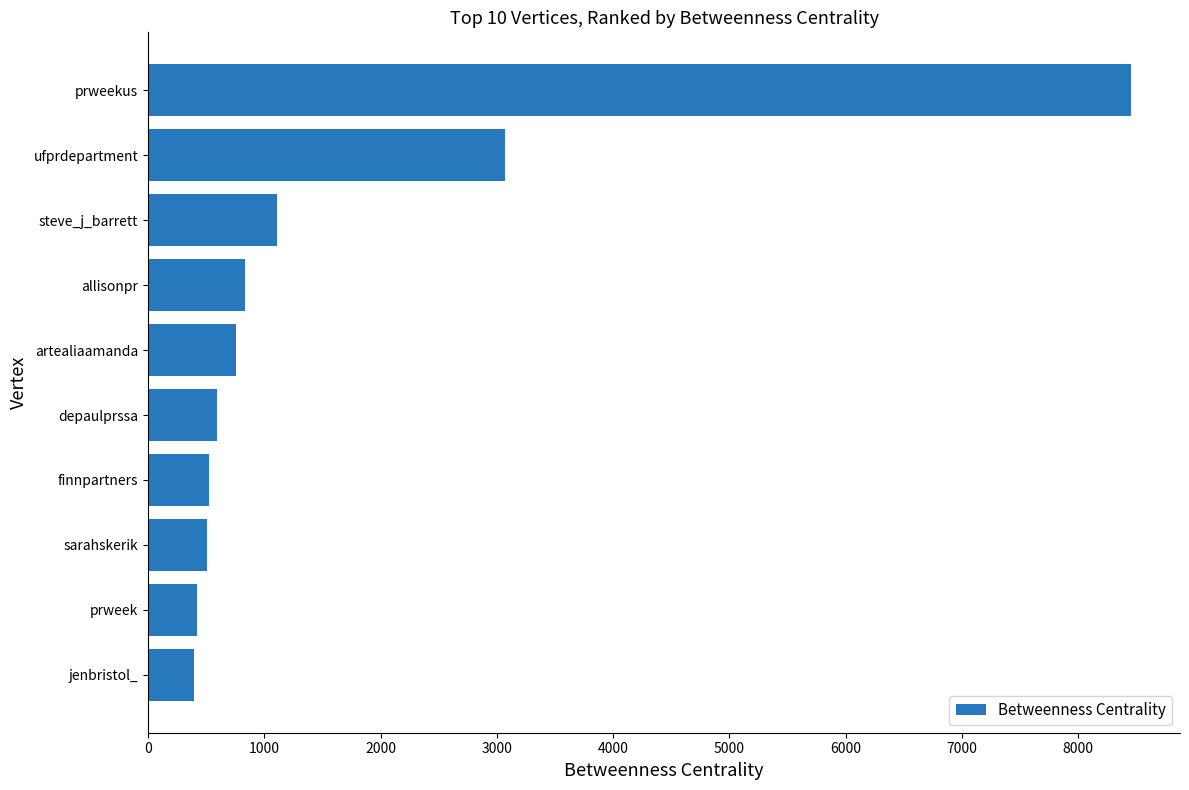

What is the difference between the values at finnpartners and steve_j_barrett?

590.2